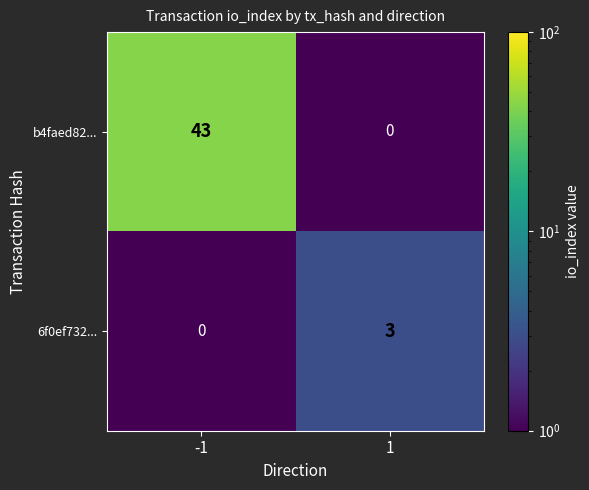

Rank the series at 1 from highest to lowest value.

6f0ef732..., b4faed82...